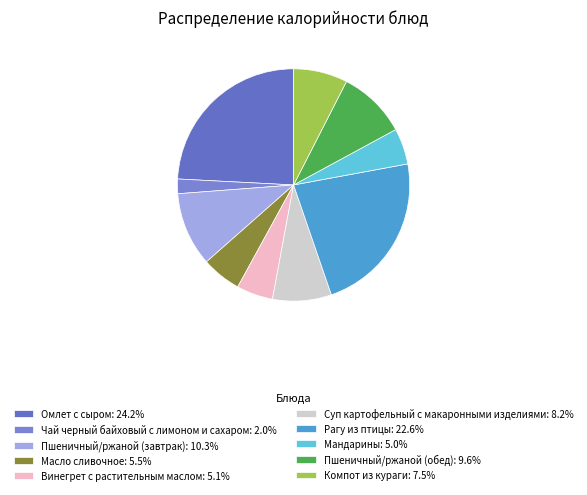

To the nearest percent, what is the difference between the Пшеничный/ржаной (завтрак) and Пшеничный/ржаной (обед) slice percentages?

1%